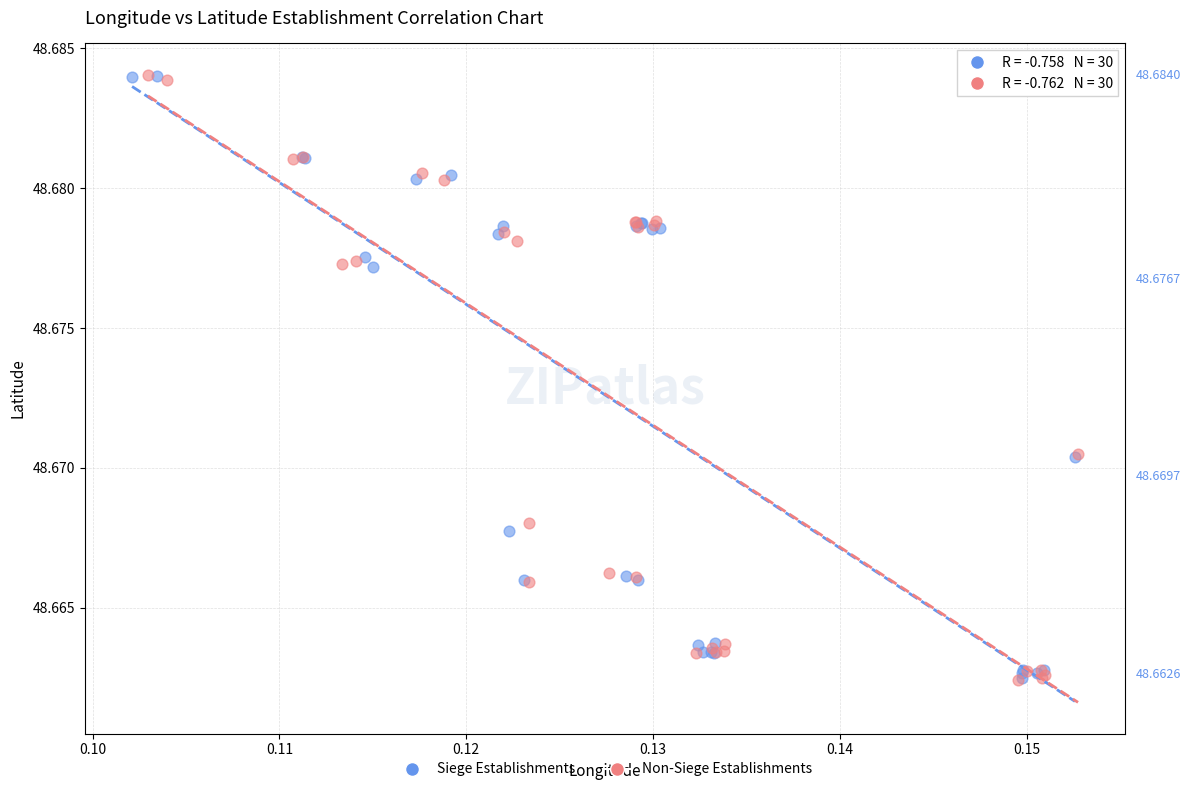

What are all the series names shown in the legend?

Siege Establishments, Non-Siege Establishments